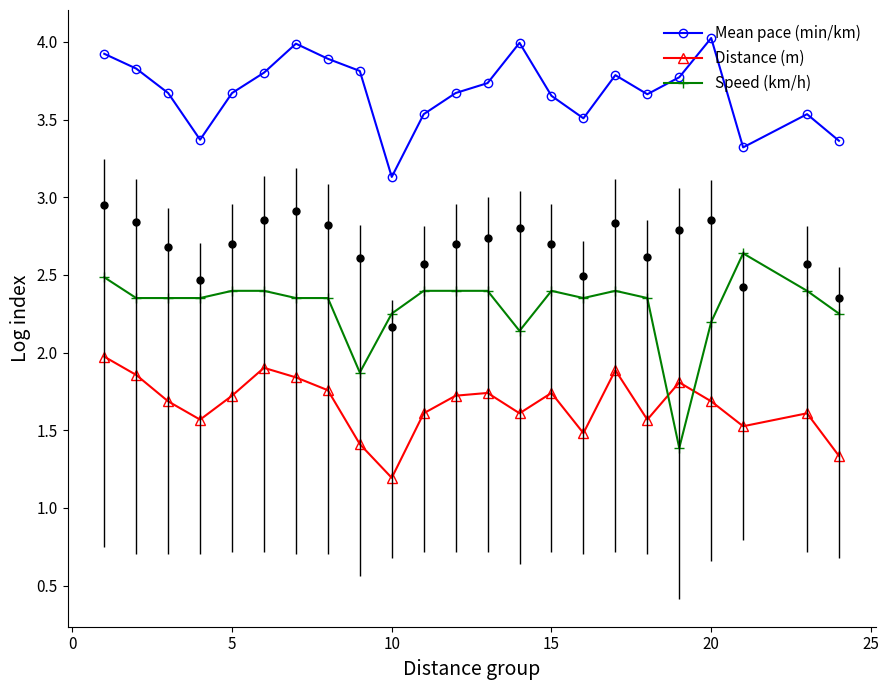

List the series in order of their overall mean, lowest first.

Distance (m), Speed (km/h), Mean pace (min/km)